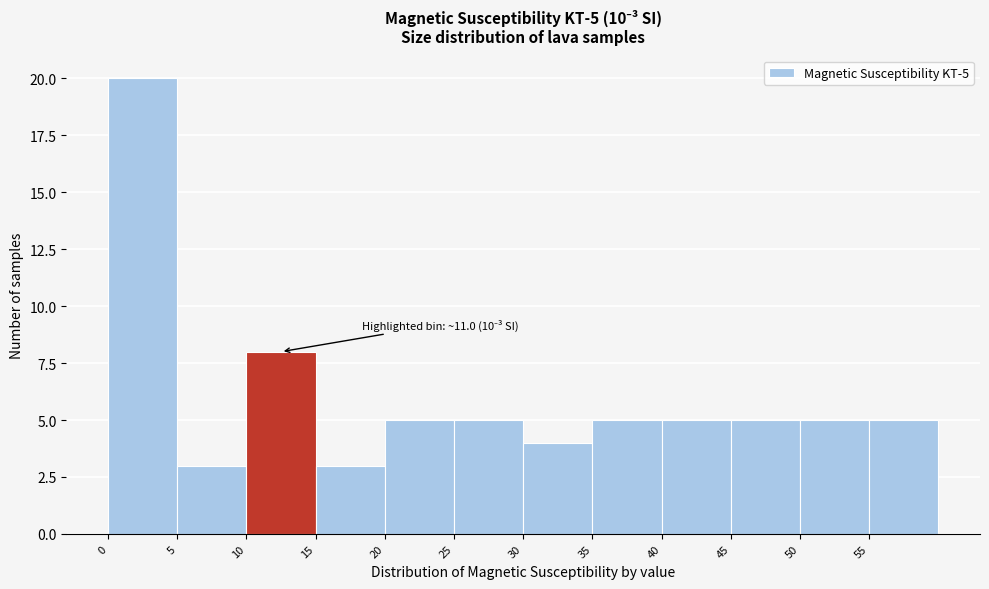

Which range on the x-axis has the tallest bar?

0 to 5